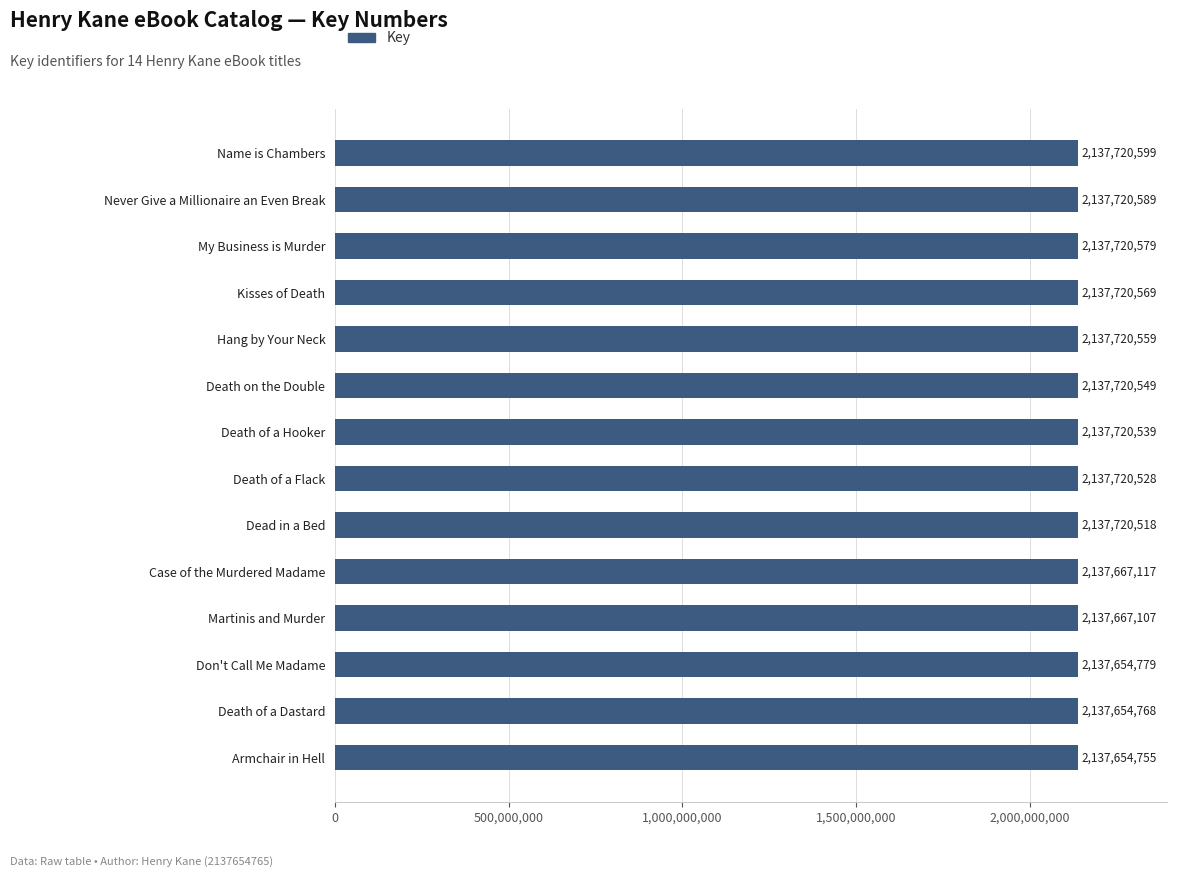

Which label corresponds to the largest value in the chart?

Name is Chambers